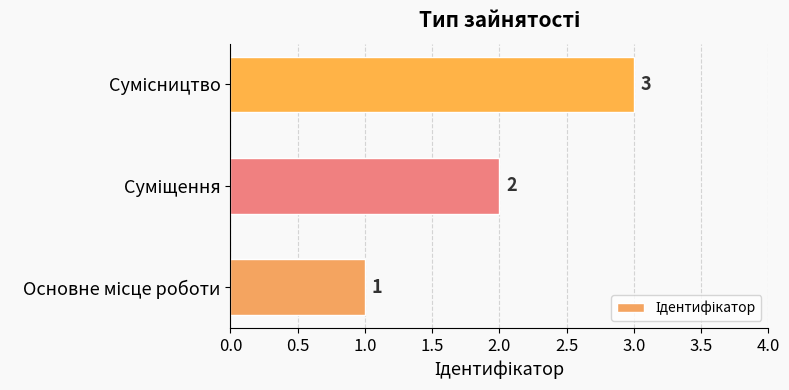

What is the maximum value shown in the chart?

3